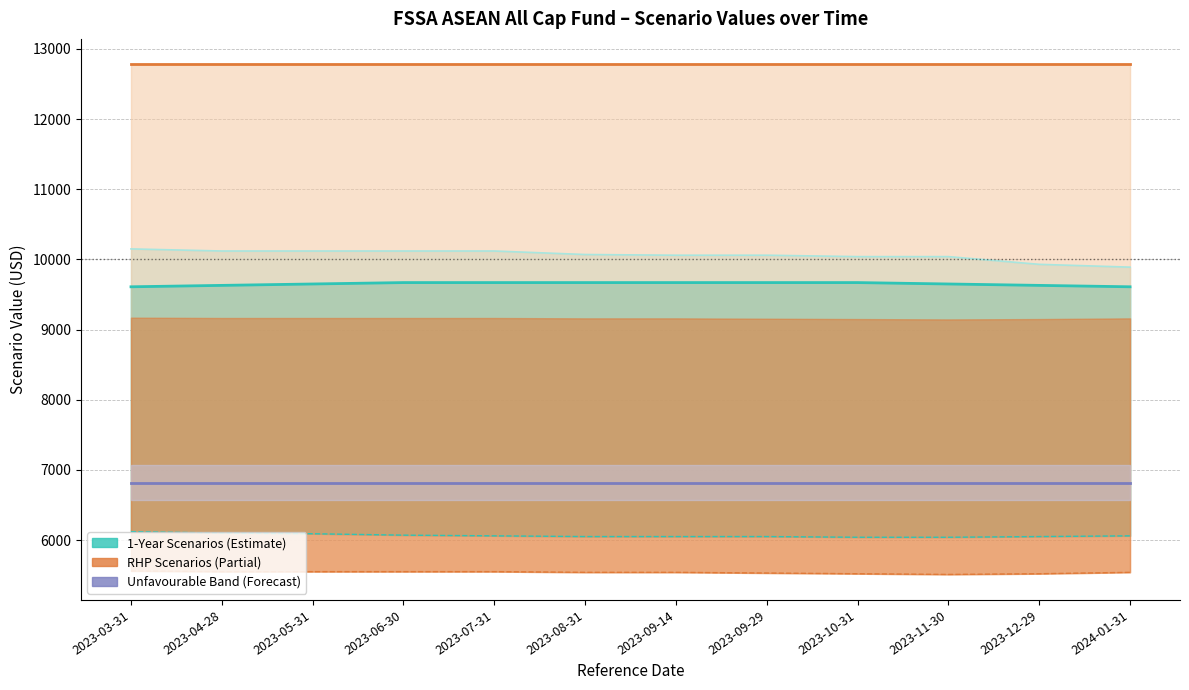

Which category has the lowest value across all series?

2023-11-30